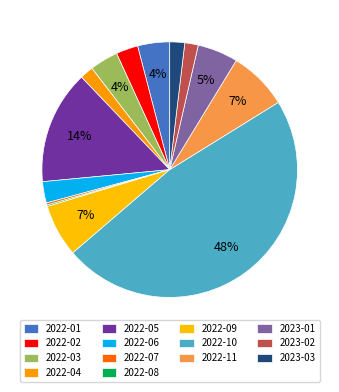

Which slice is the largest?

2022-10